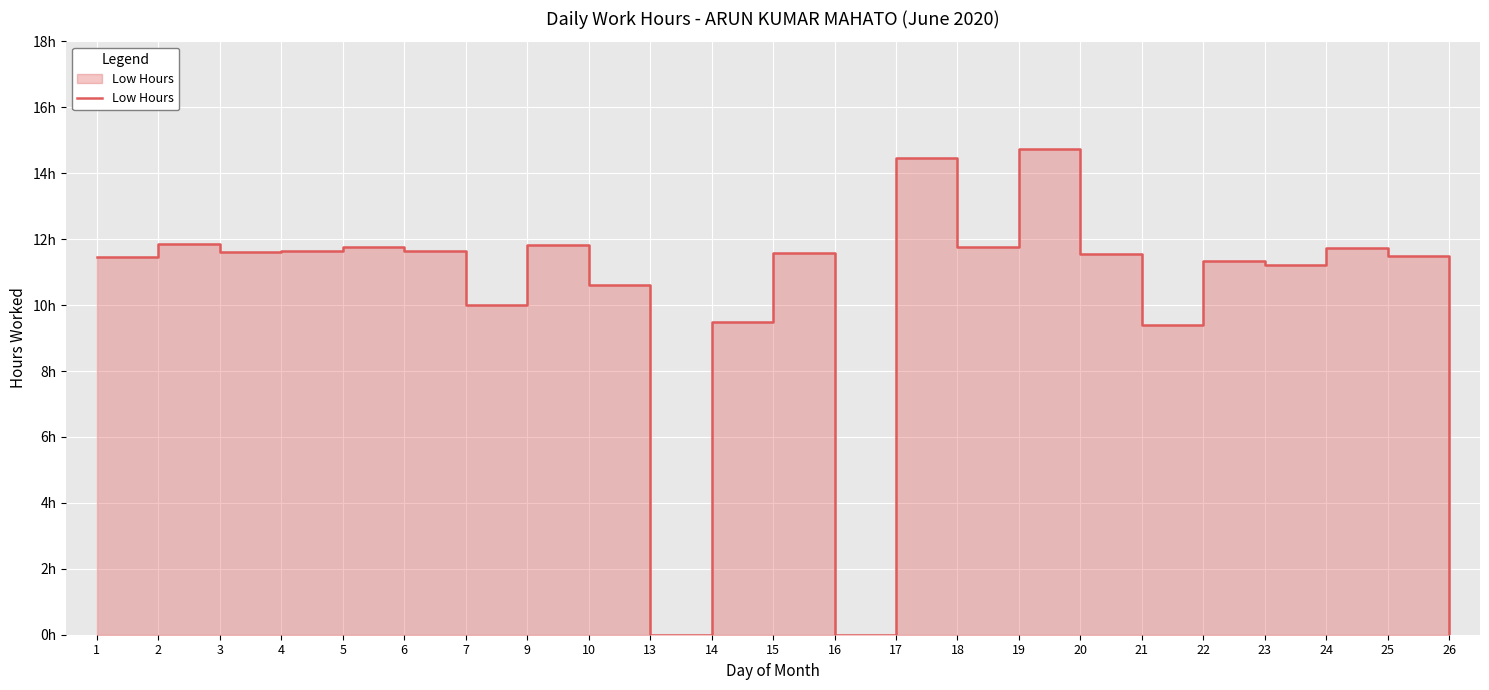

What is the average value?

10.0